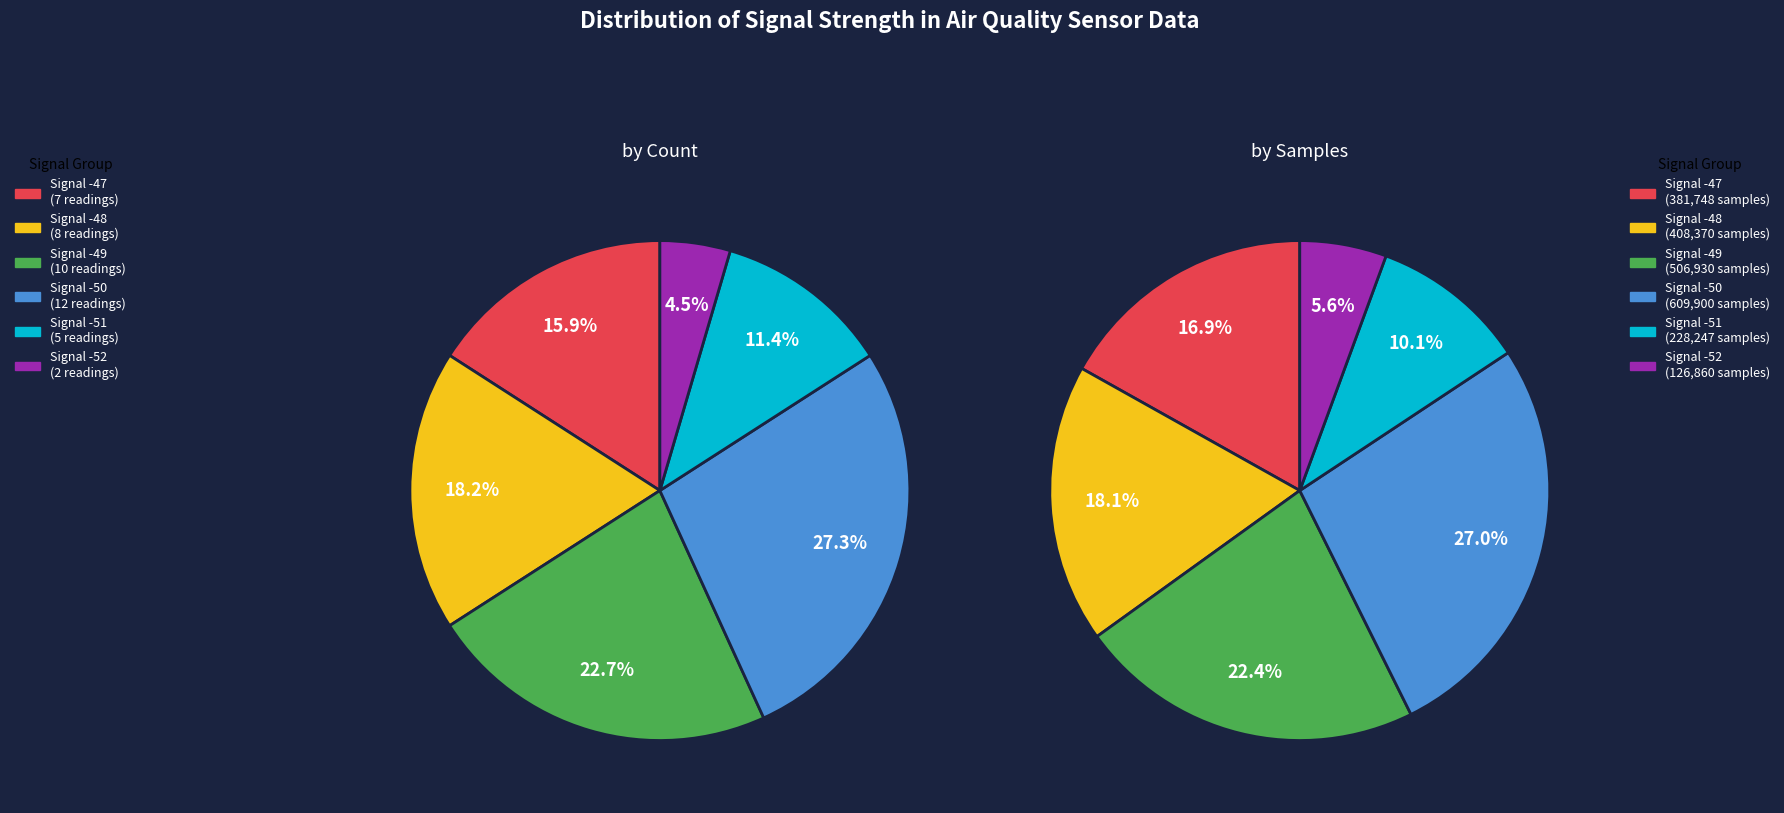

Does any single category account for the majority?

No